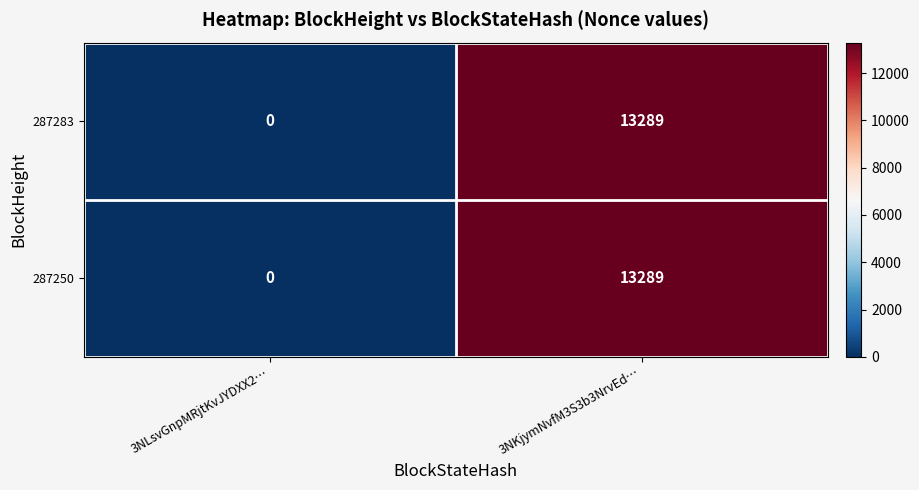

Where is 287283 nearest to the value 6644?

3NLsvGnpMRjtKvJYDXX2…